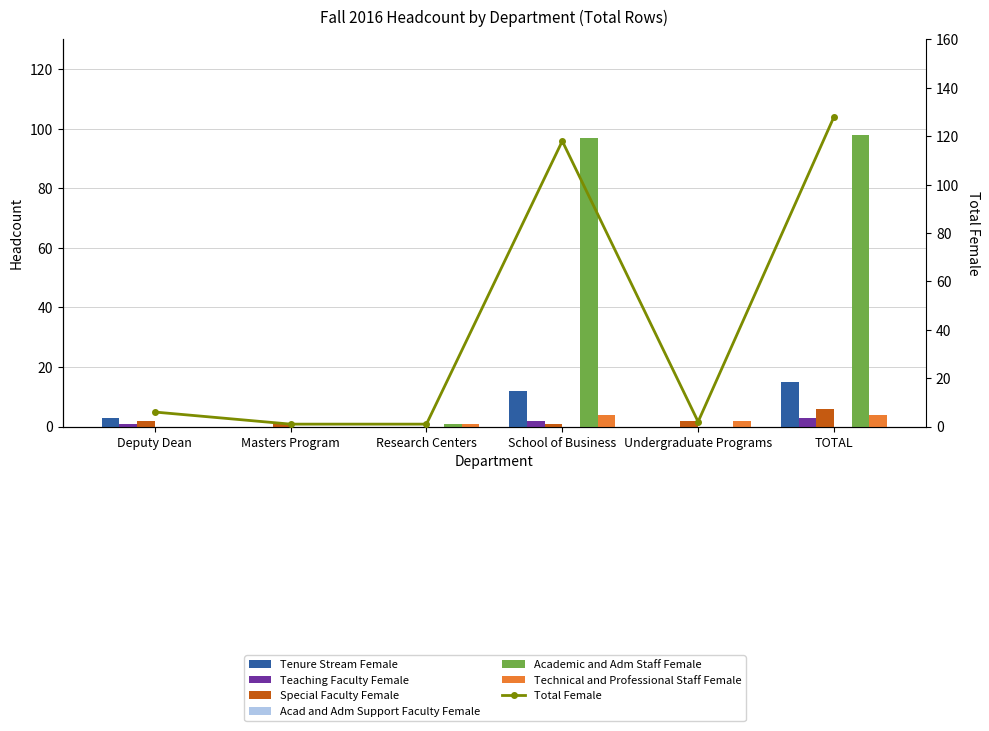

What is the difference between the maximum and minimum values in the Academic and Adm Staff Female series?

98